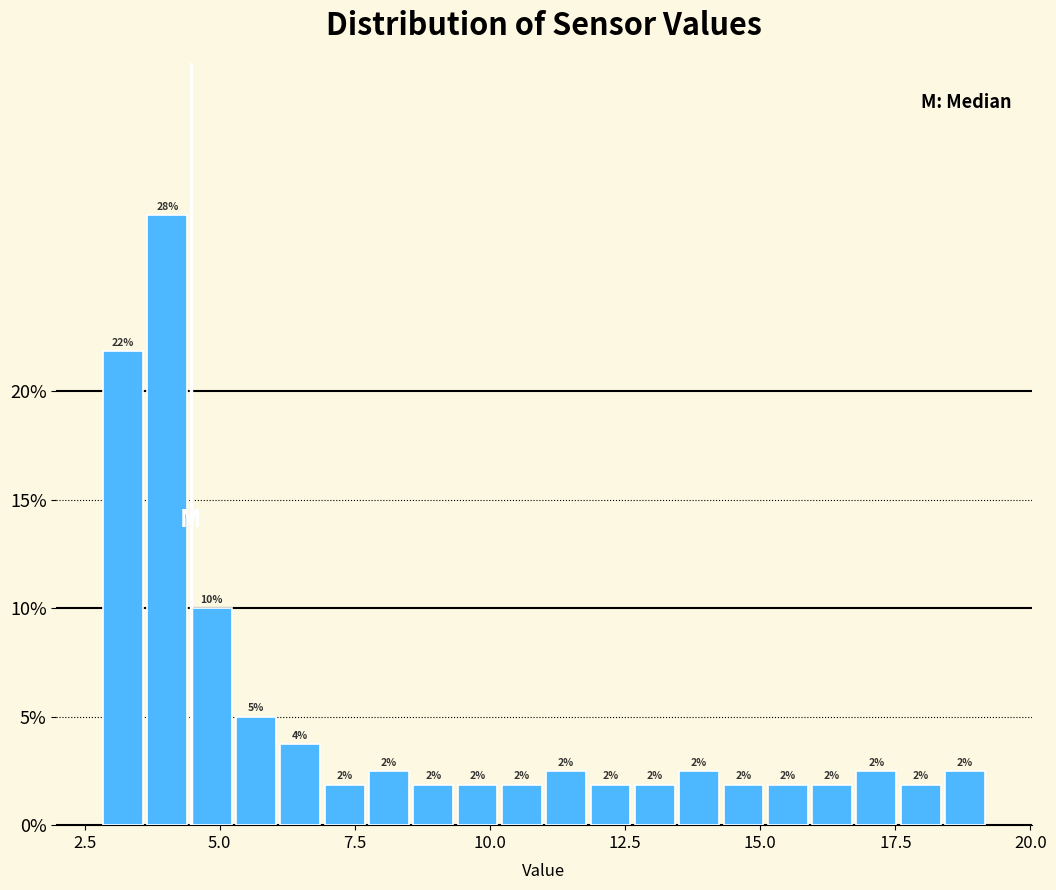

Around what value on the x-axis is the tallest bar? Give the approximate position of its centre, as read against the axis.

4.0